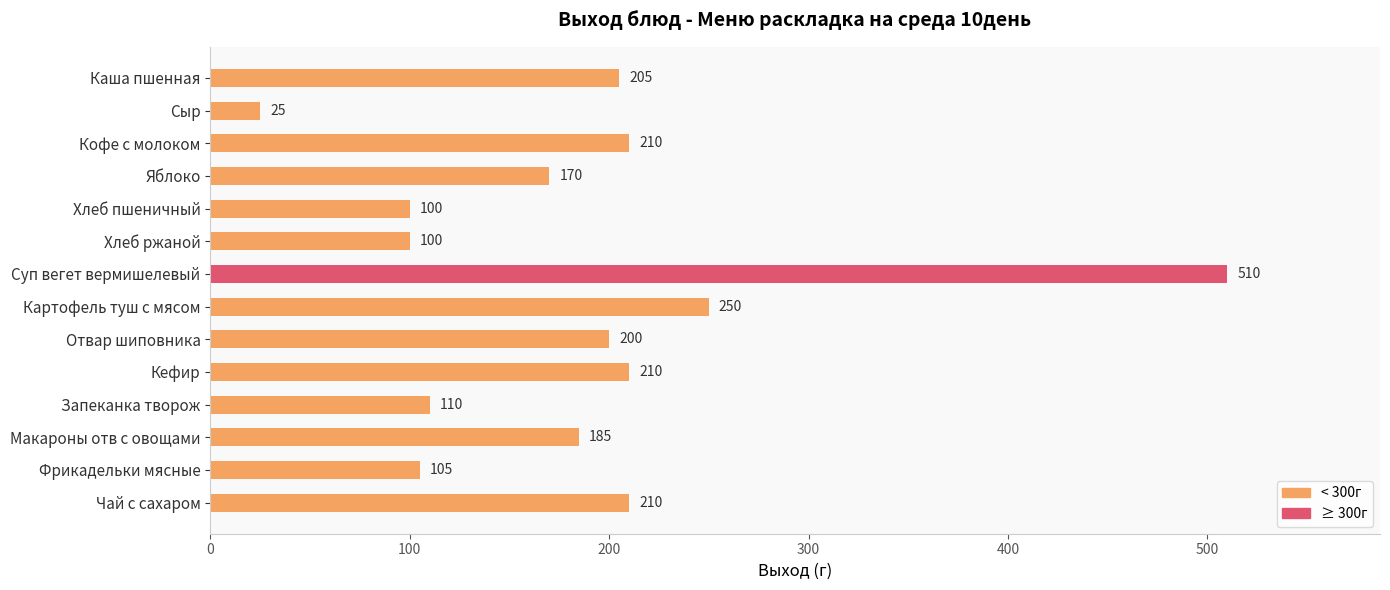

What value does the data have at Яблоко?

170